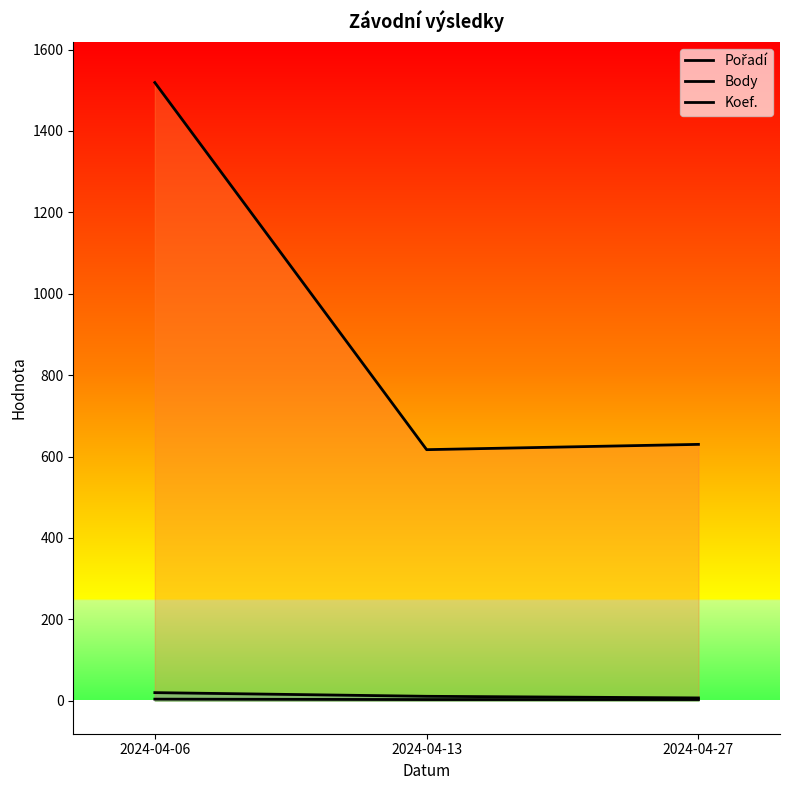

How many Koef. values are between 3 and 4?

3